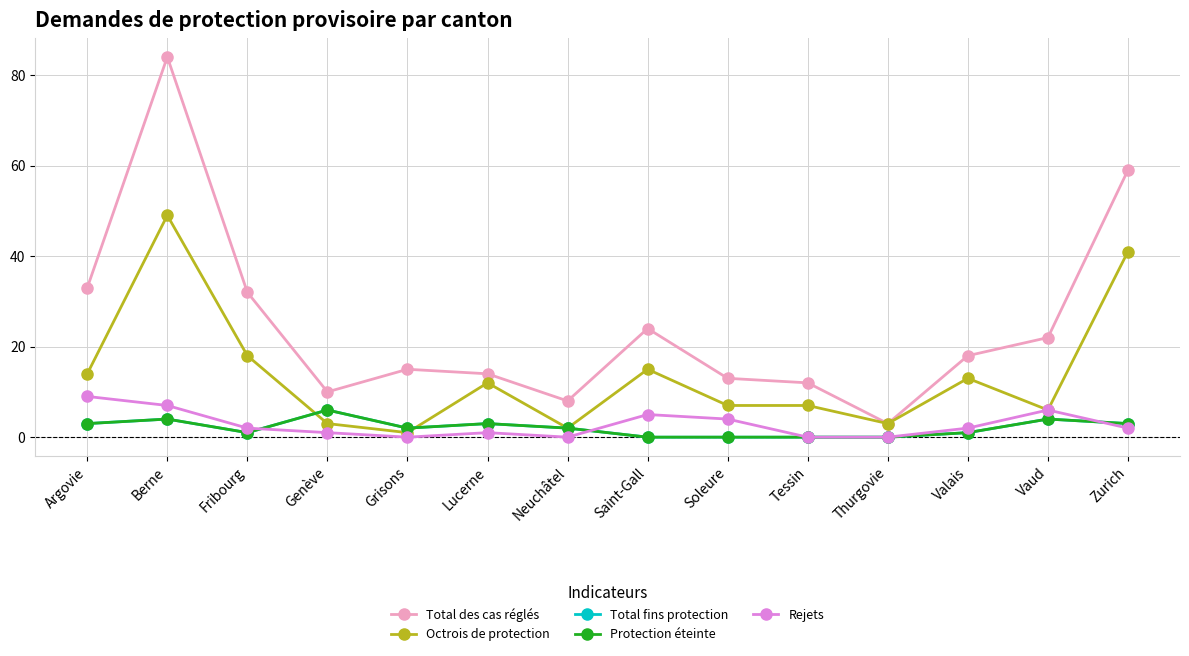

Count the number of data series in this chart.

5